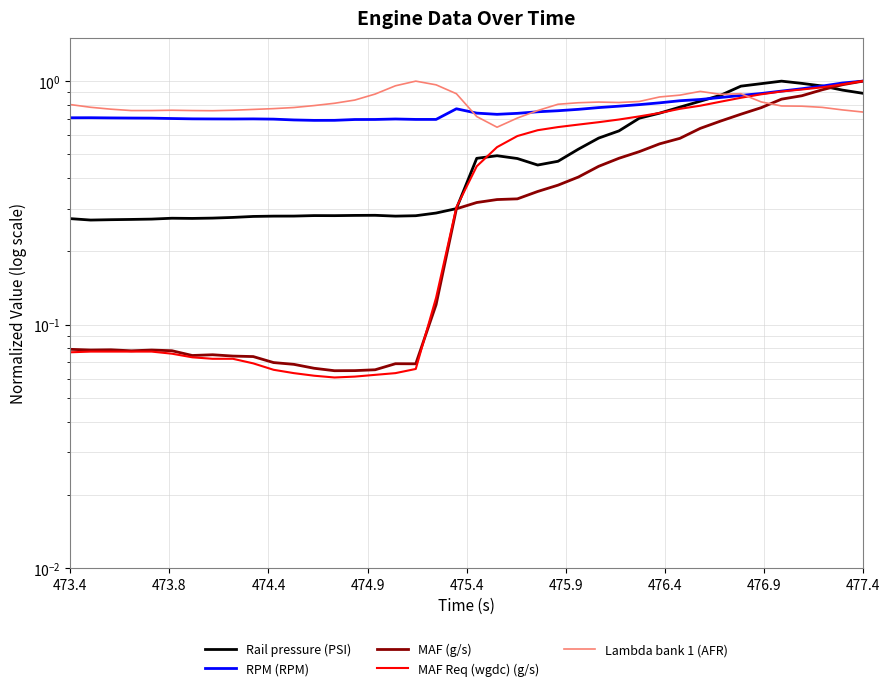

What is the minimum value for RPM (RPM)?

0.7